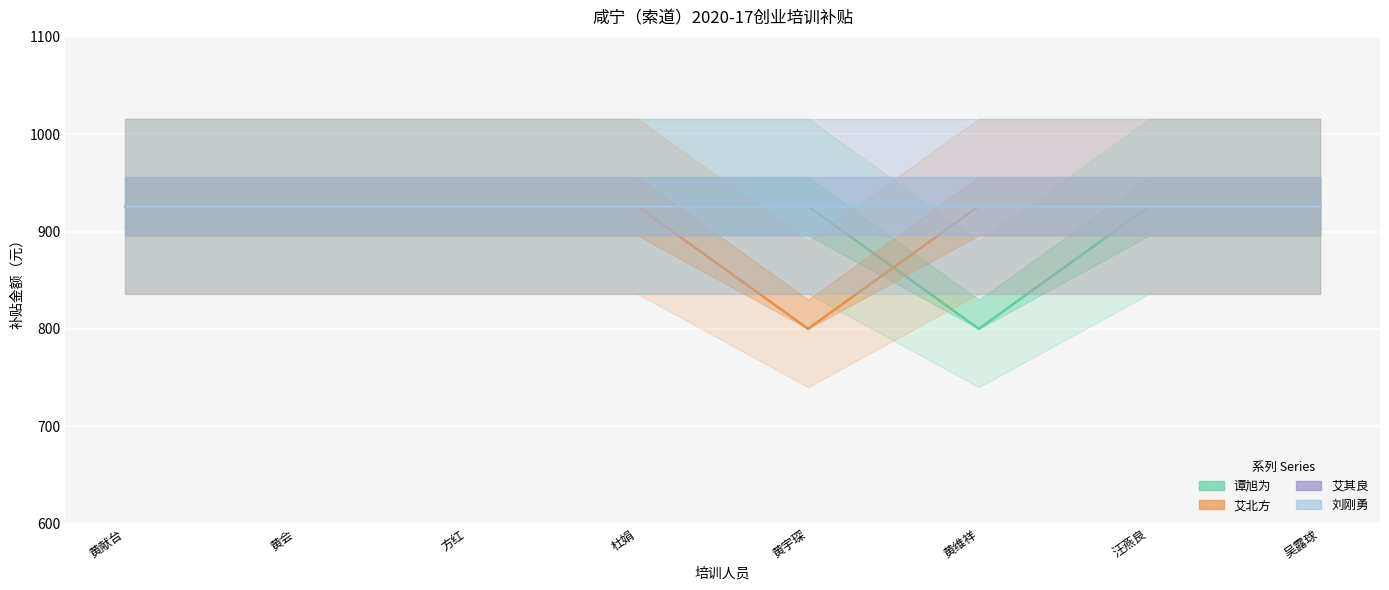

Which category has the lowest value across all series?

黄维祥